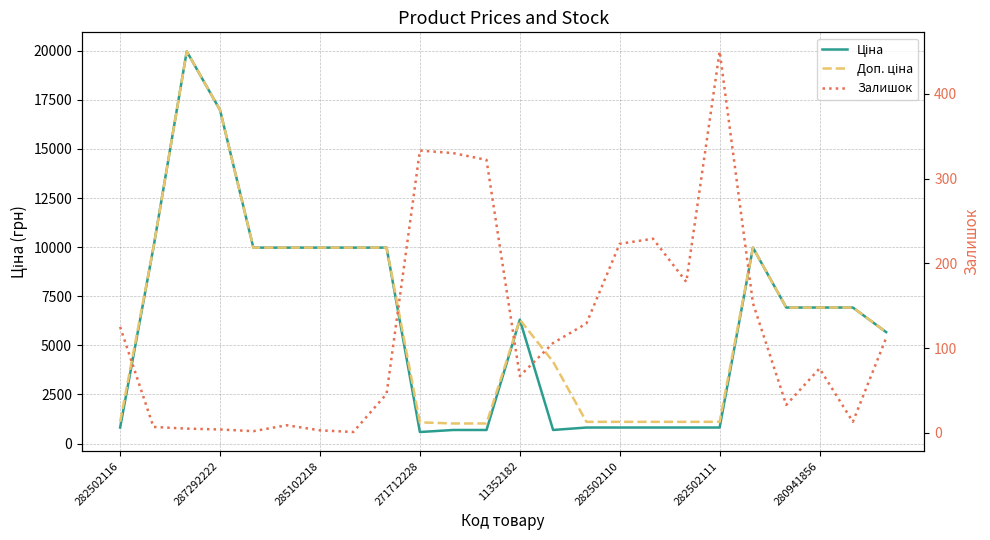

At which label does Залишок first exceed 106?

282502116